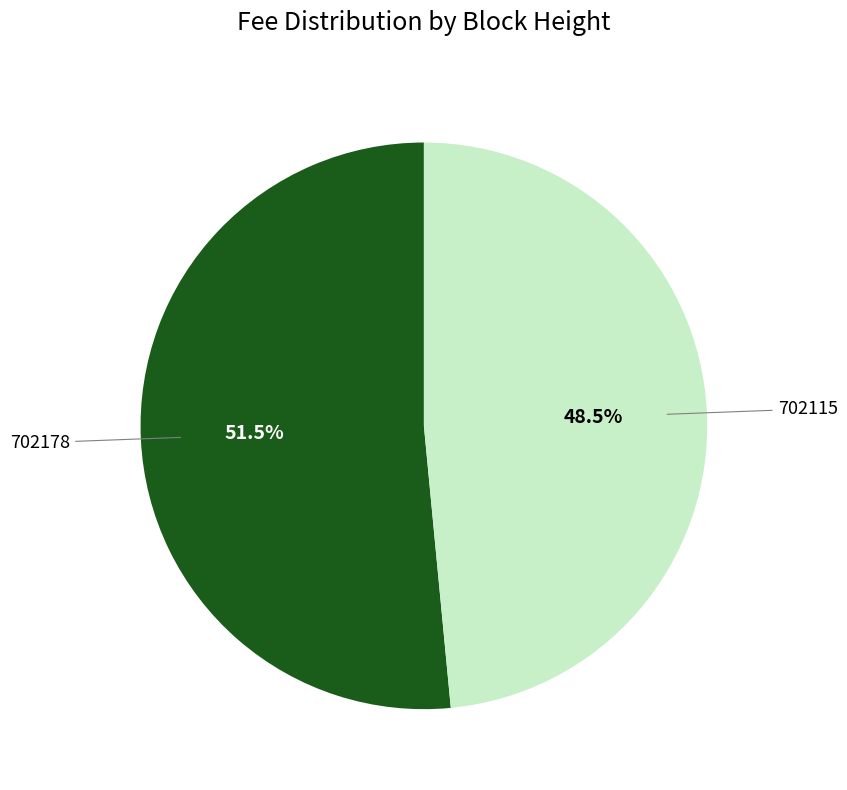

Does 702178 account for over 50% of the chart?

Yes